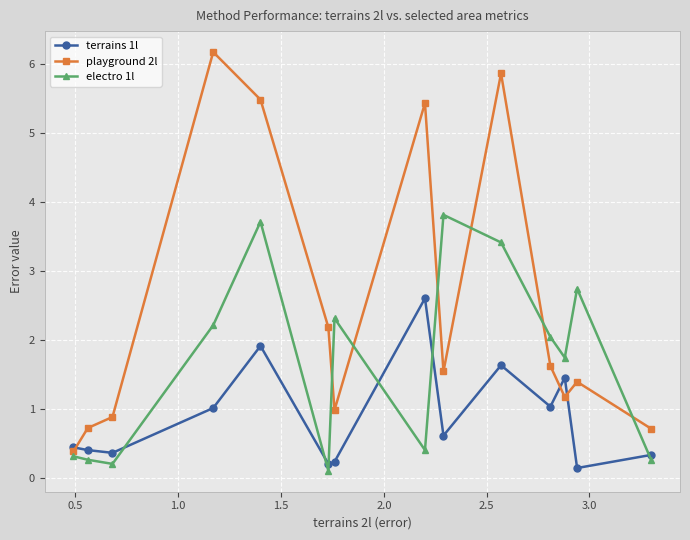

True or false: terrains 1l has more than 0 points higher than both neighbors.

True